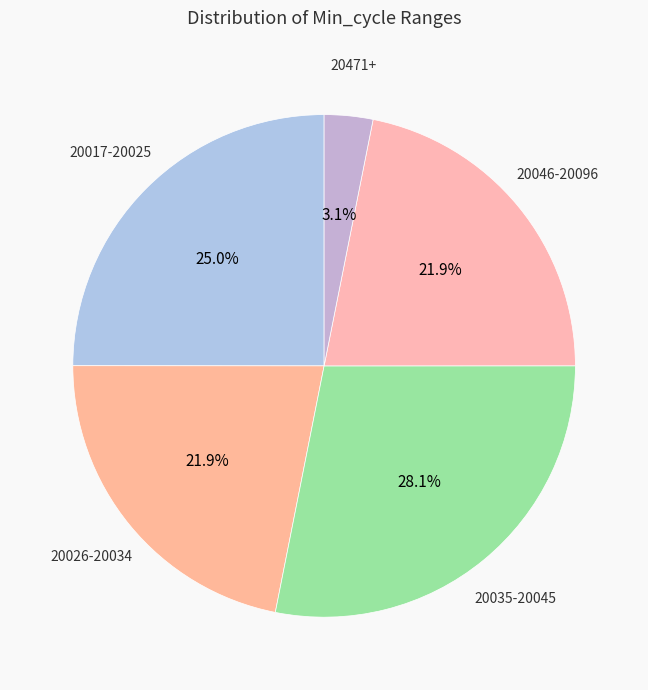

How many slices are in this pie chart?

5